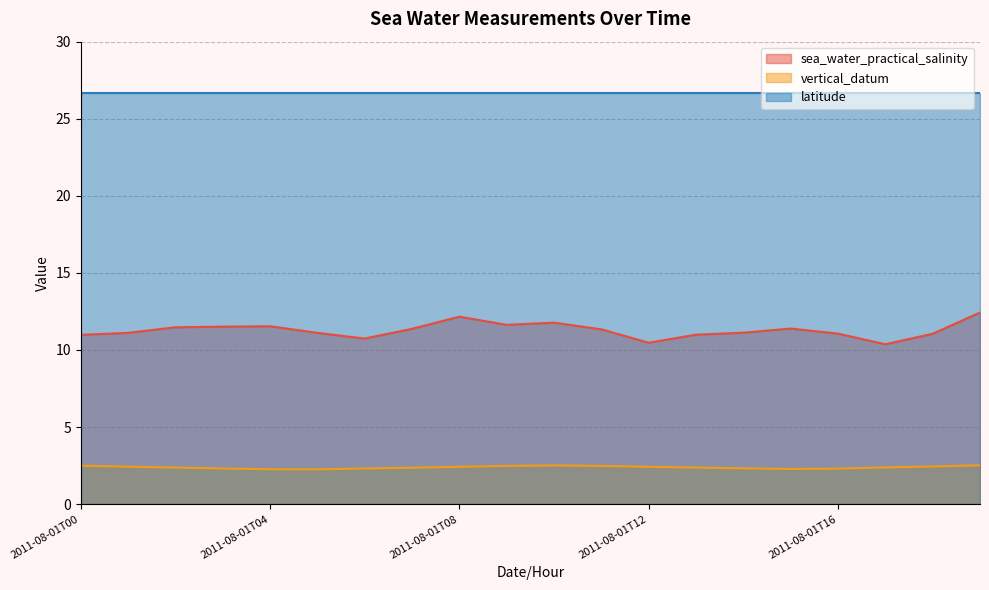

Does the chart have visible grid lines?

Yes